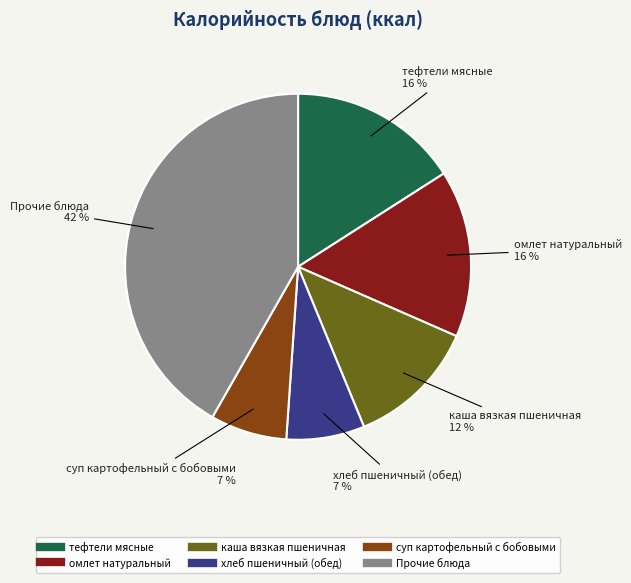

To the nearest percent, what is the average slice percentage?

17%